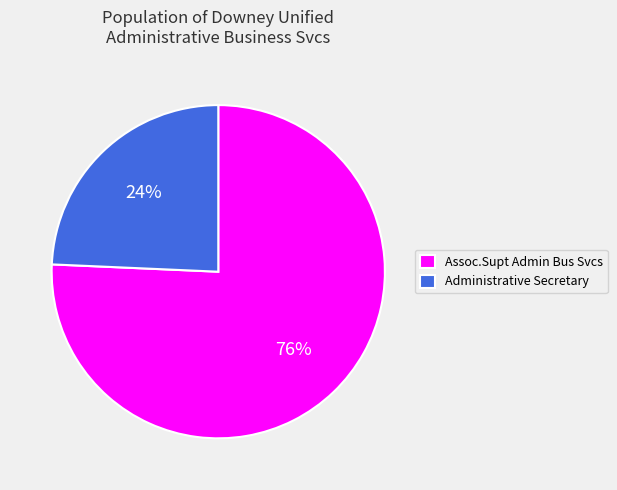

What is the smallest slice in the pie chart?

Administrative Secretary